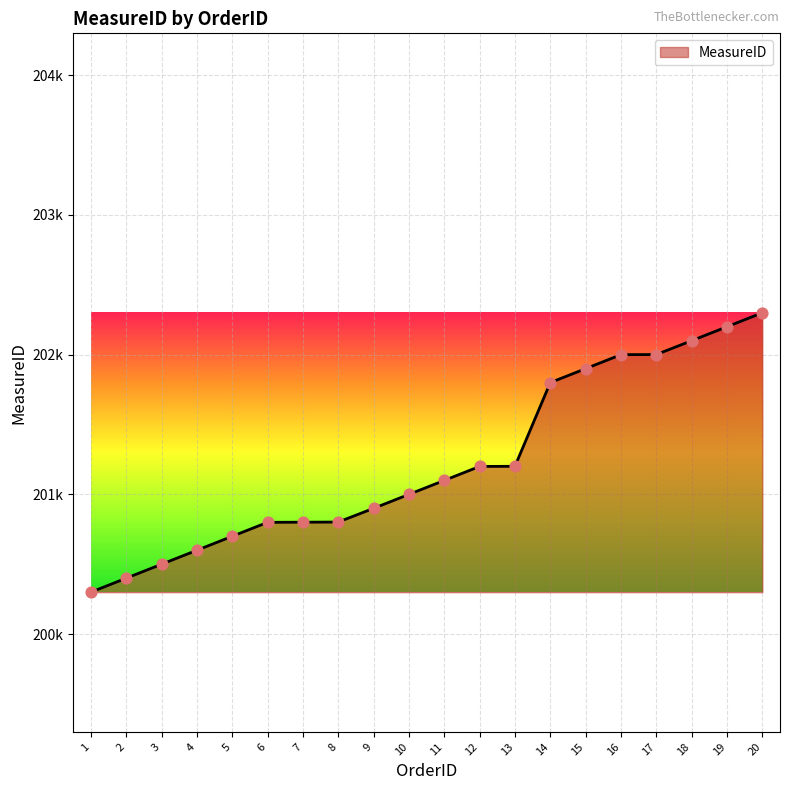

Between 14 and 15, which is larger?

15